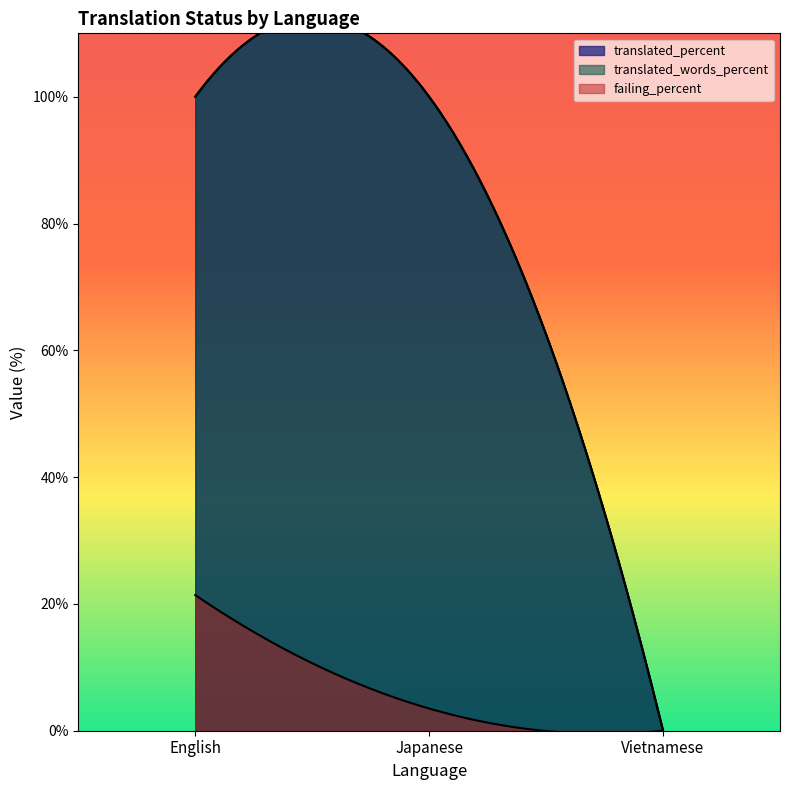

How many categories are shown in the chart?

3